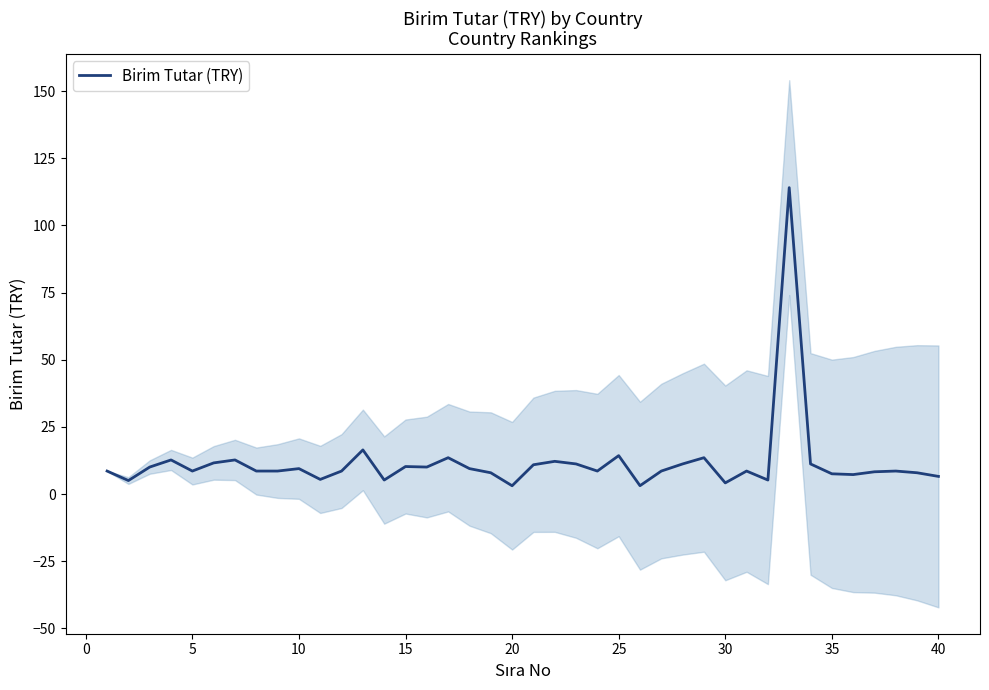

Reading right to left, extract all data points from this chart.

6.6	7.9	8.6	8.3	7.2	7.5	11.2	114.1	5.2	8.6	4.2	13.5	11.2	8.6	3.1	14.3	8.6	11.2	12.2	10.9	3.1	7.9	9.5	13.5	10.1	10.2	5.2	16.4	8.6	5.5	9.5	8.6	8.6	12.7	11.6	8.6	12.7	10.1	5.0	8.6